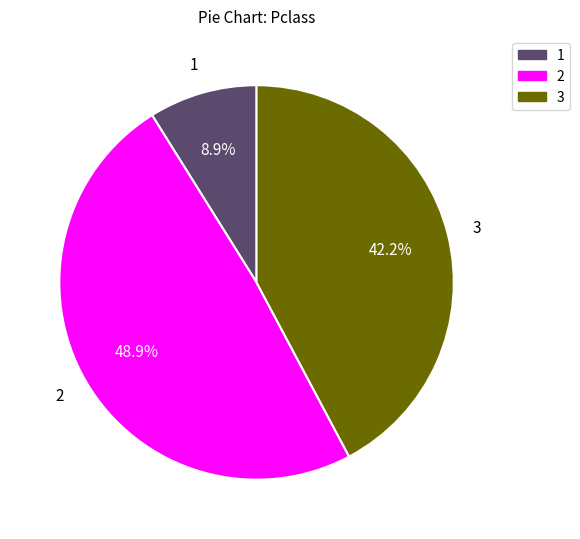

How many segments does this pie chart have?

3